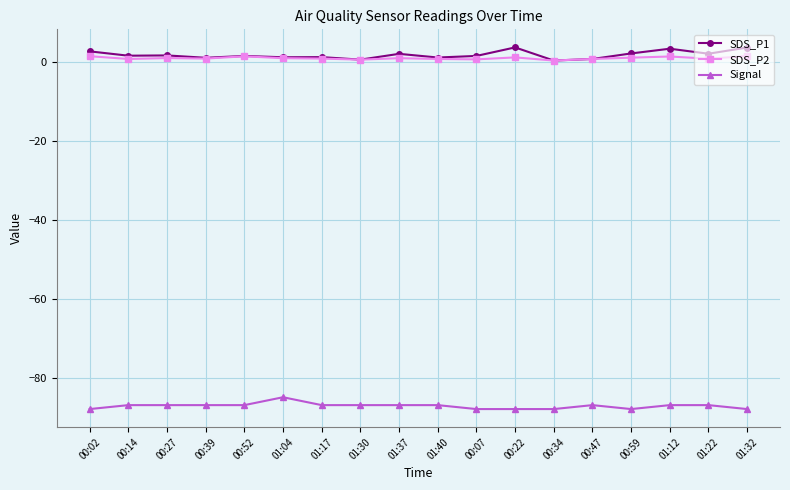

Where is SDS_P2 nearest to the value 0?

00:34